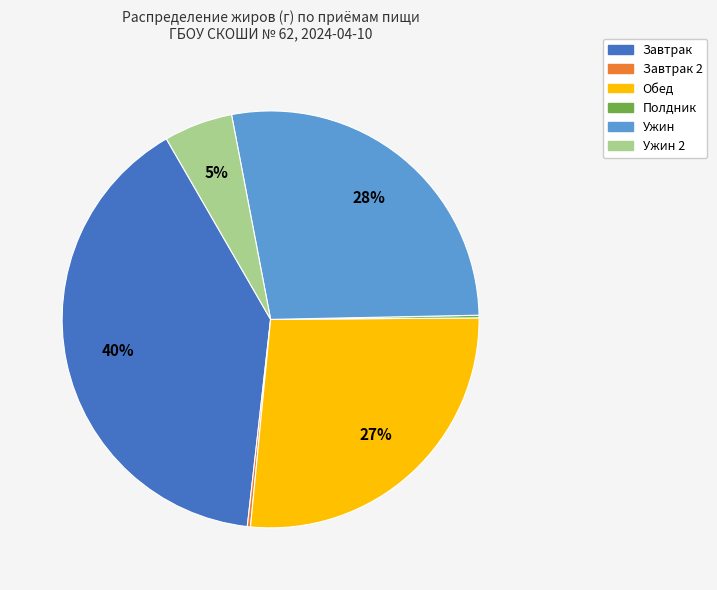

To the nearest percent, what is the average slice percentage?

17%